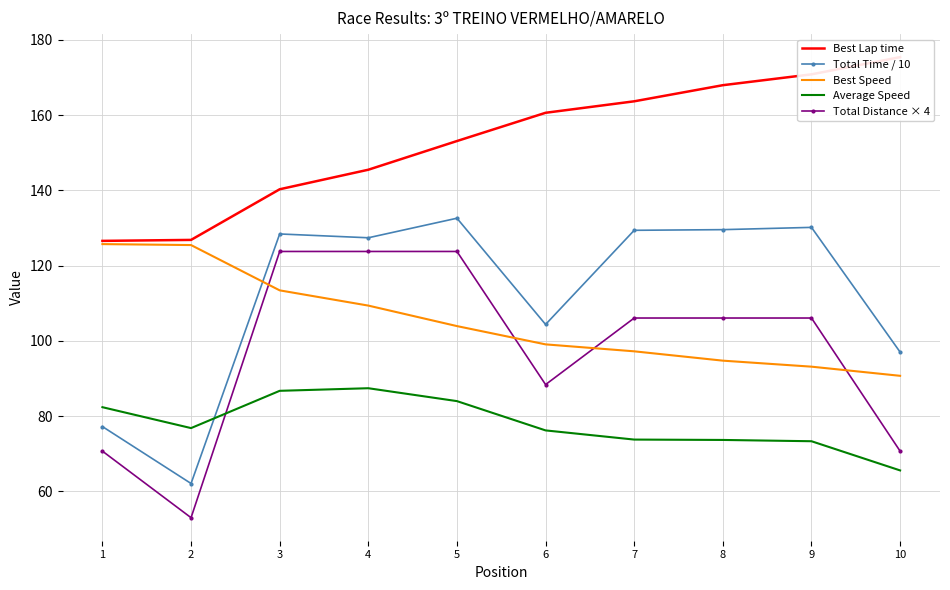

Rank the series by their maximum value, from lowest to highest.

Average Speed, Total Distance × 4, Best Speed, Total Time / 10, Best Lap time